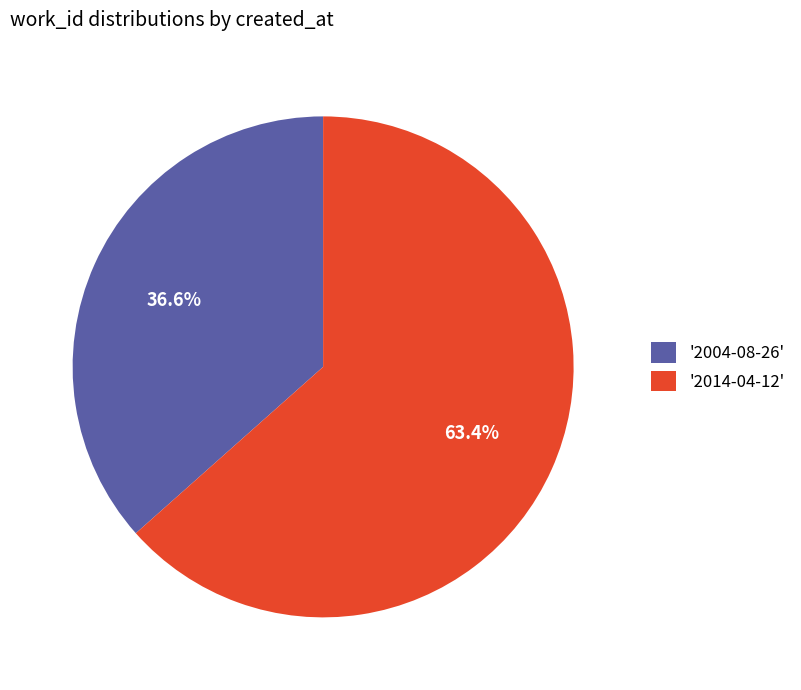

Count the number of slices in the pie.

2